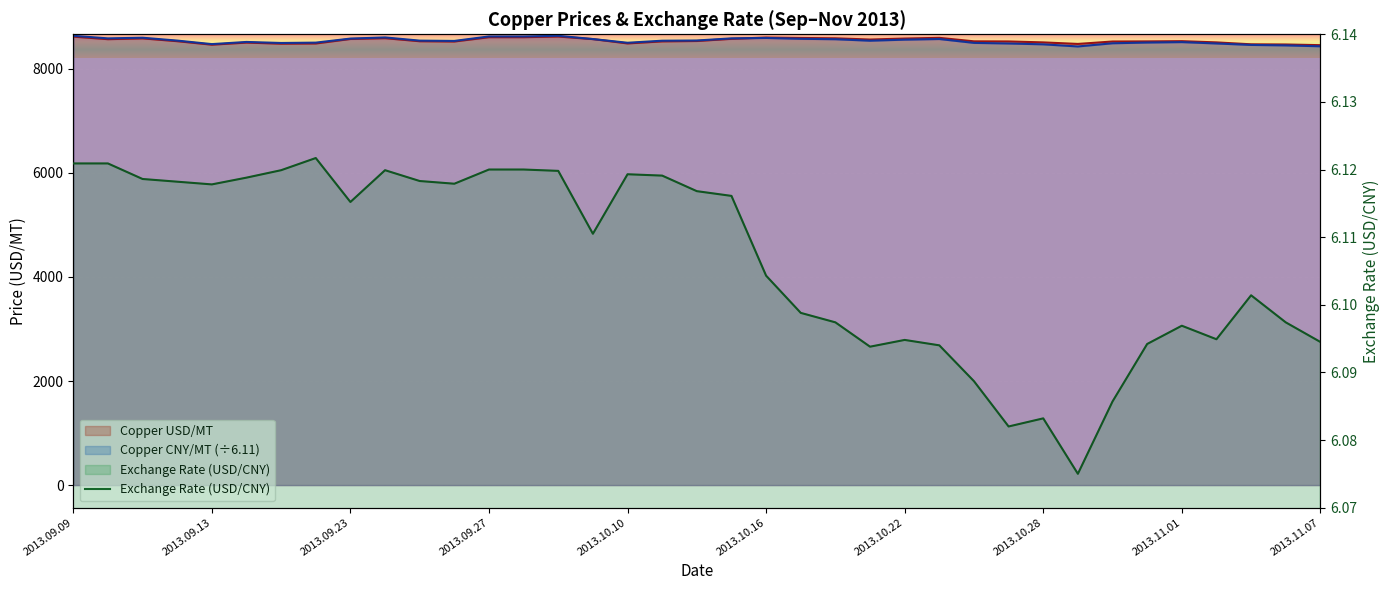

What is the sum of the values at 2013.09.27 and 2013.10.22?

12.2